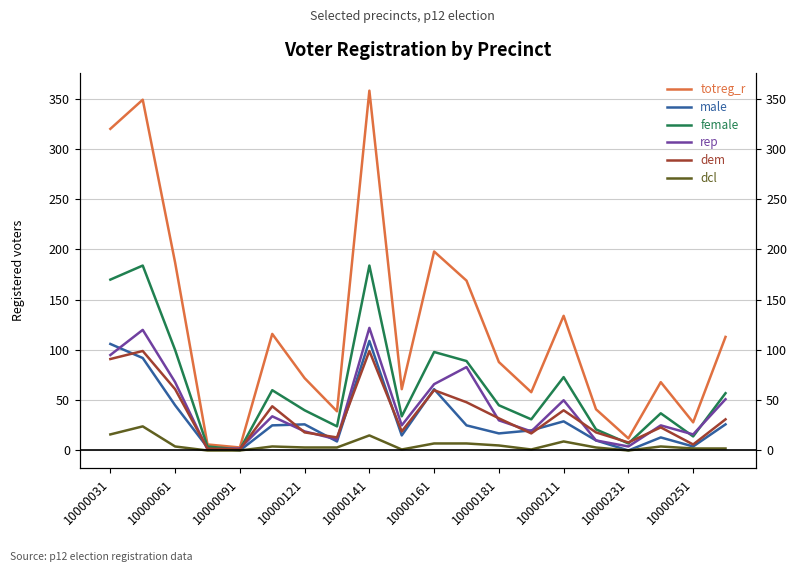

How many lines are shown in the chart?

6